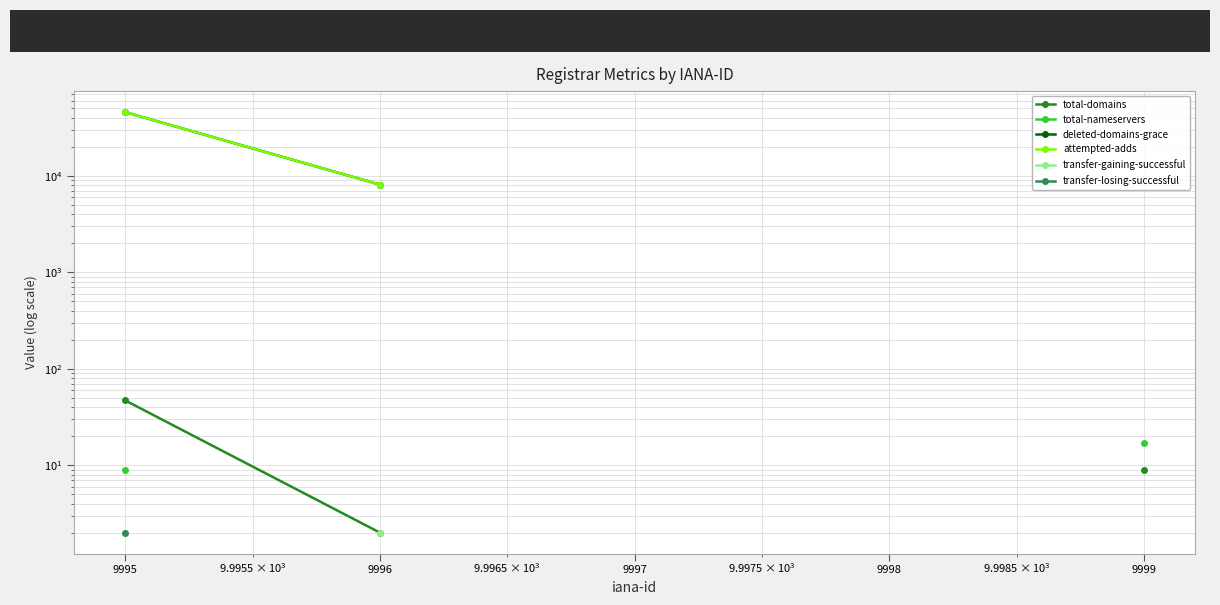

Rank the categories by transfer-losing-successful value from highest to lowest.

9995, 9996, 9997, 9998, 9999